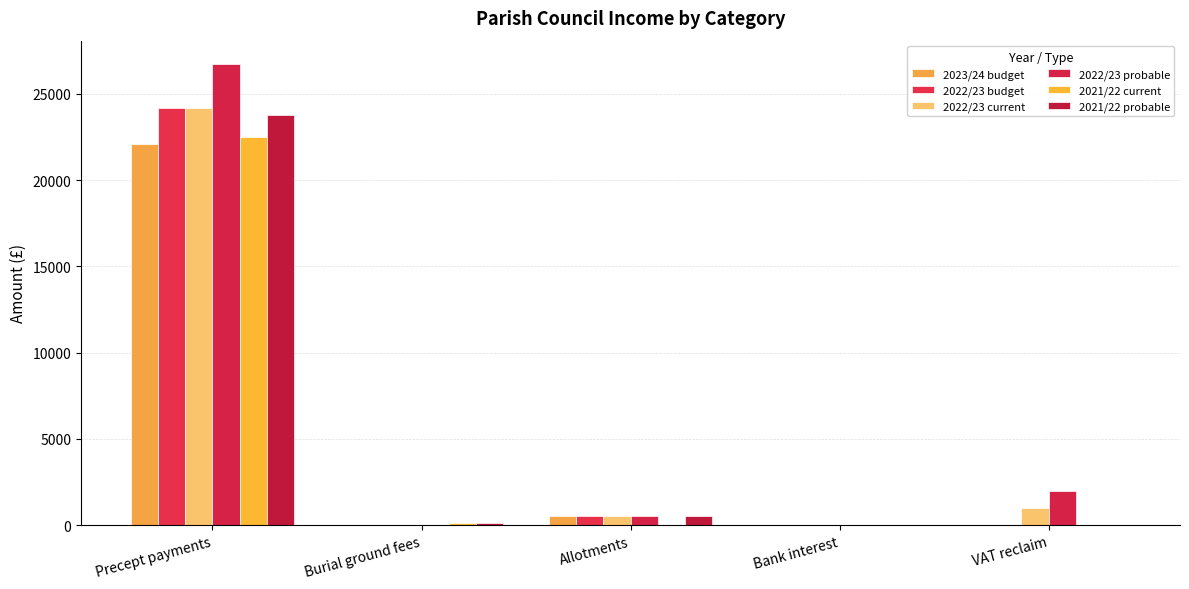

What is the highest value of the 2022/23 current series?

24200